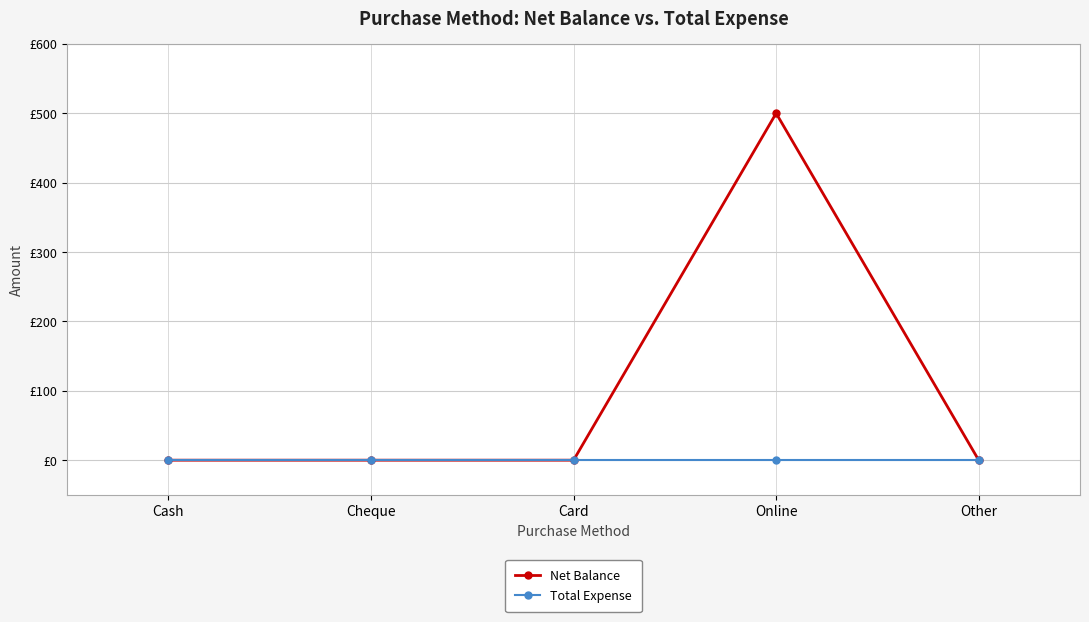

Which series has the largest total across all categories?

Net Balance